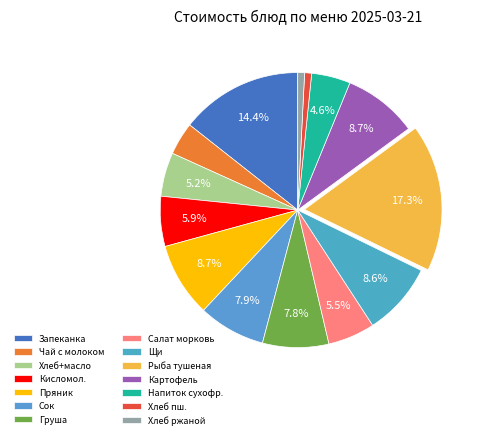

Count the number of slices in the pie.

14